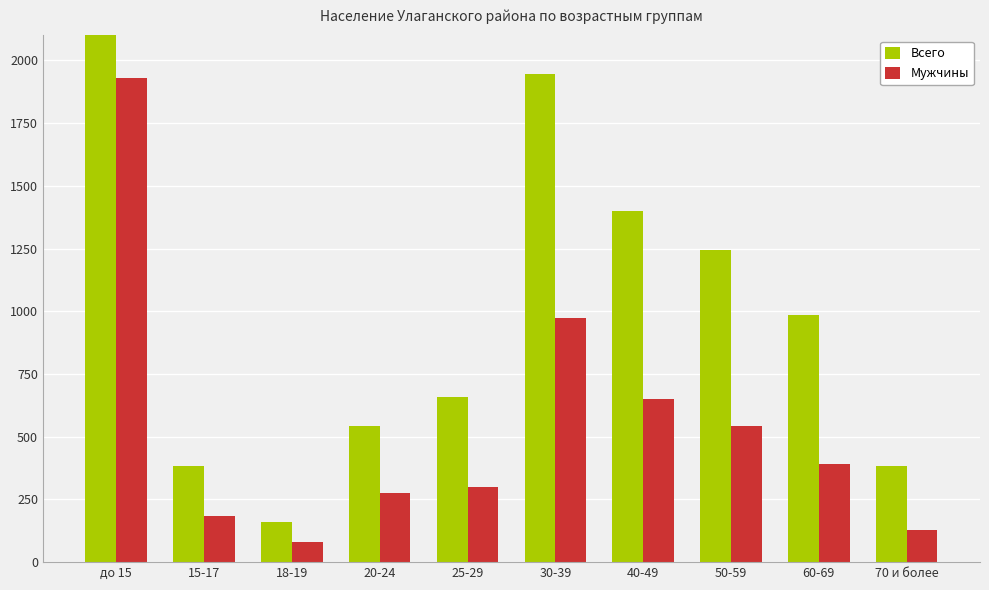

How many data points does each series have?

10